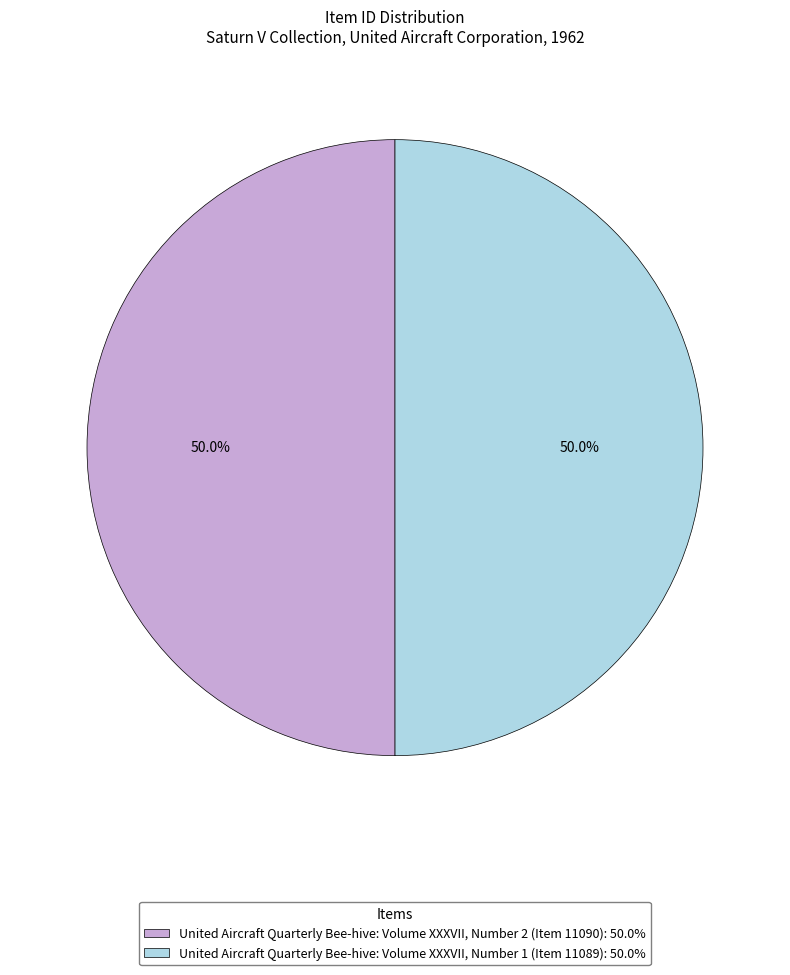

To the nearest percent, what is the average slice percentage?

50%